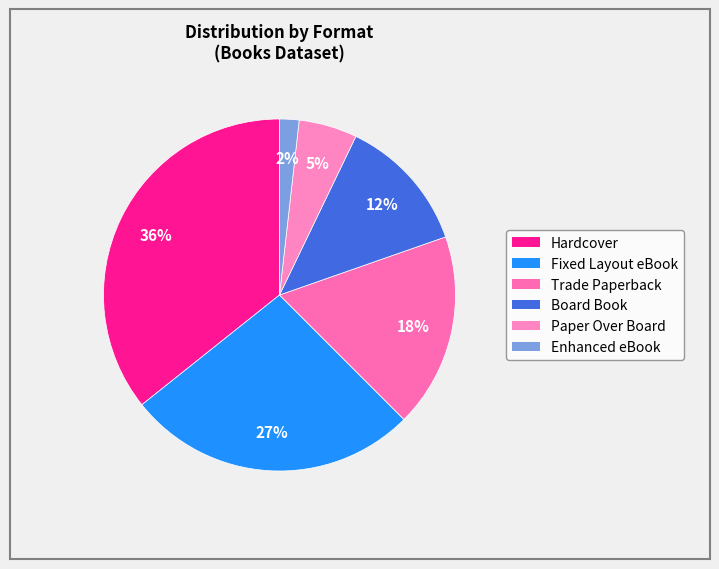

The Enhanced eBook slice represents 12% of the pie. True or false?

False